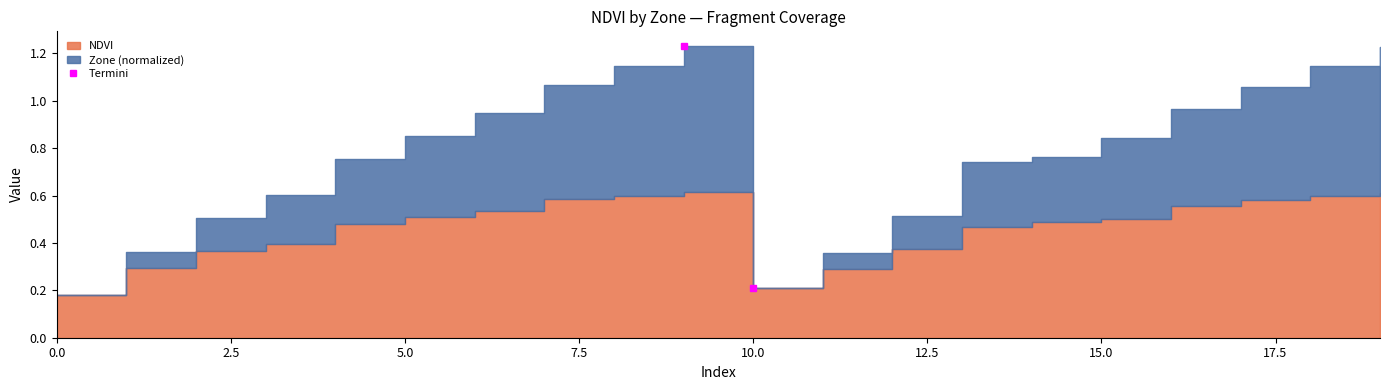

True or false: the data shows 0.1 at 10.0.

False